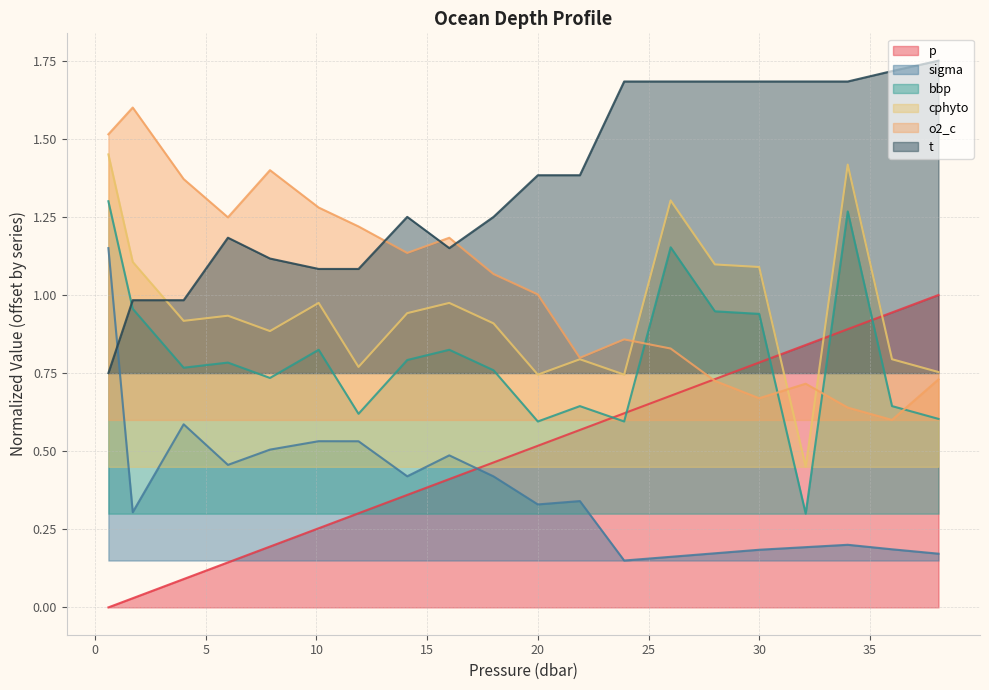

Is it true that bbp equals 1.3 at 34.0?

True